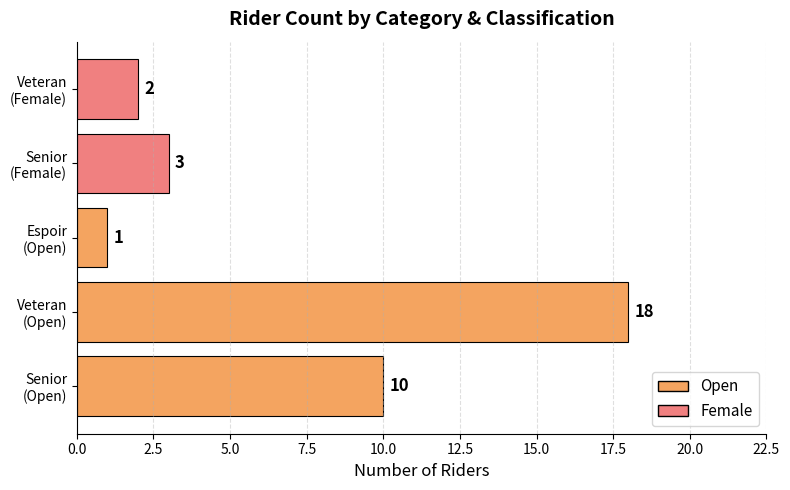

How many series are shown in this chart?

1